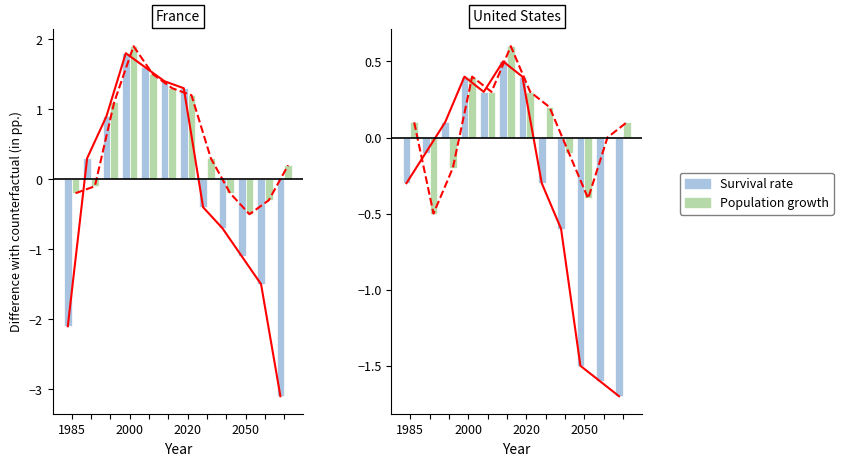

How many positive values does the Population growth series have?

7